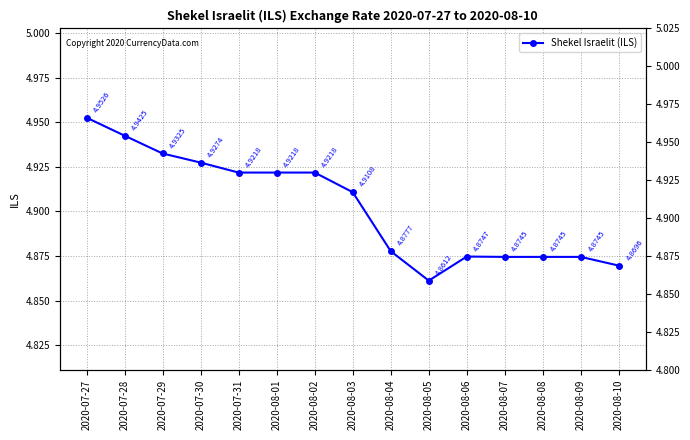

What position from the right is 2020-07-28?

14